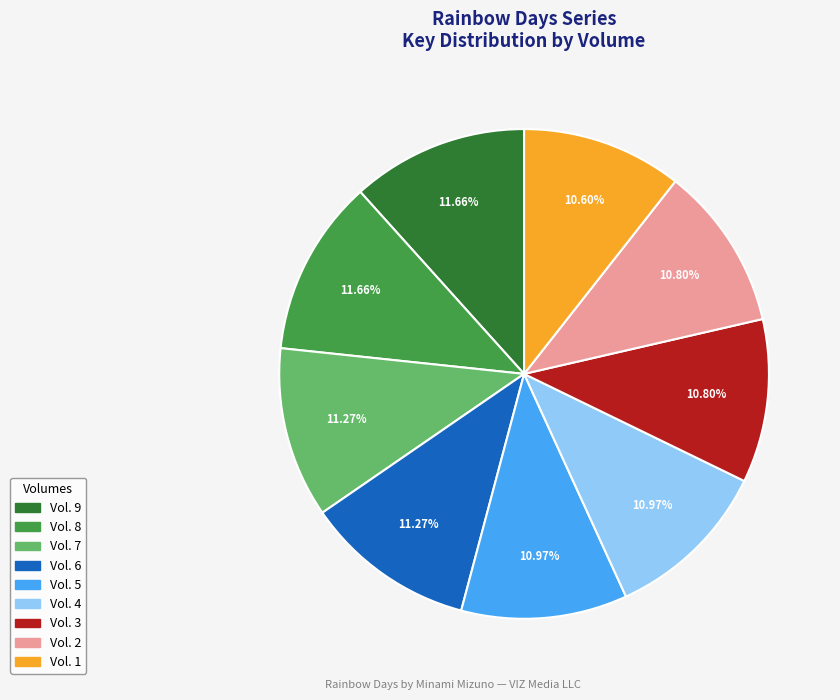

Does Vol. 7 account for over 50% of the chart?

No